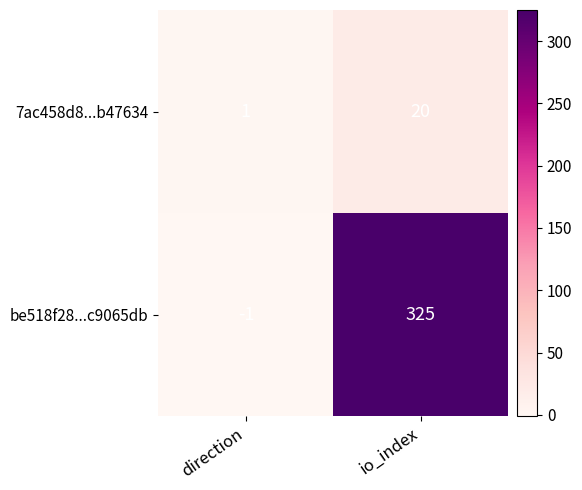

Which category has the highest value in the 7ac458d8...b47634 series?

io_index